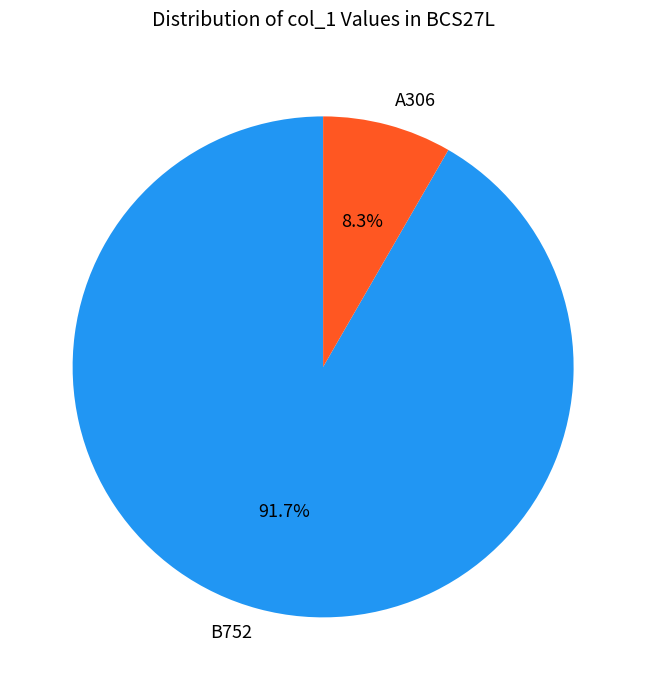

What percentage do A306 and B752 together represent?

100.0%